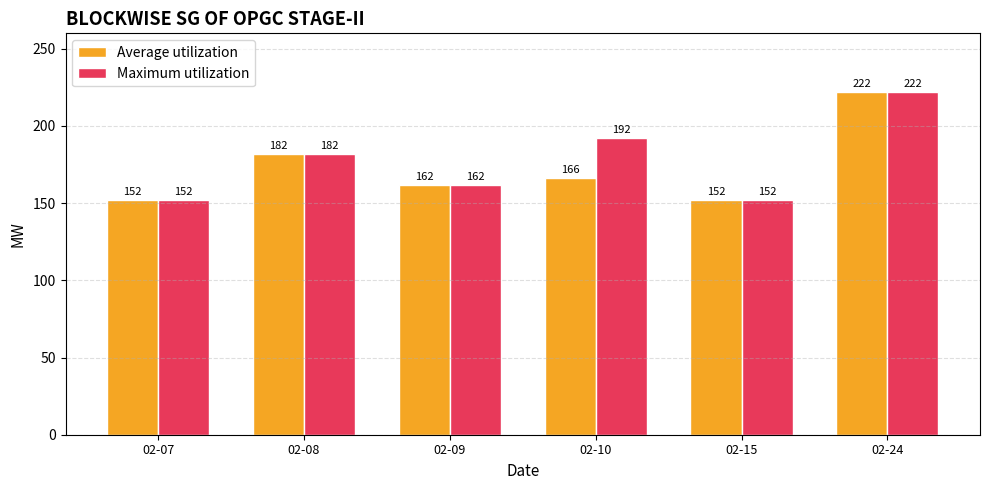

How many Maximum utilization values are between 152 and 192?

5